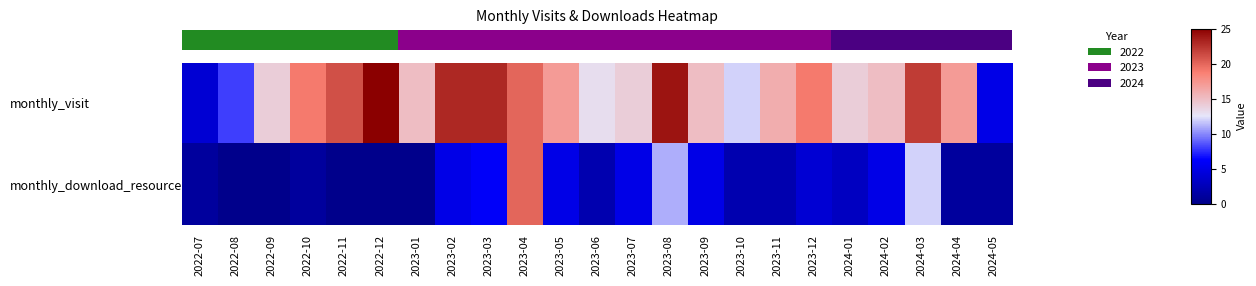

Which category has the lowest value across all series?

2022-08